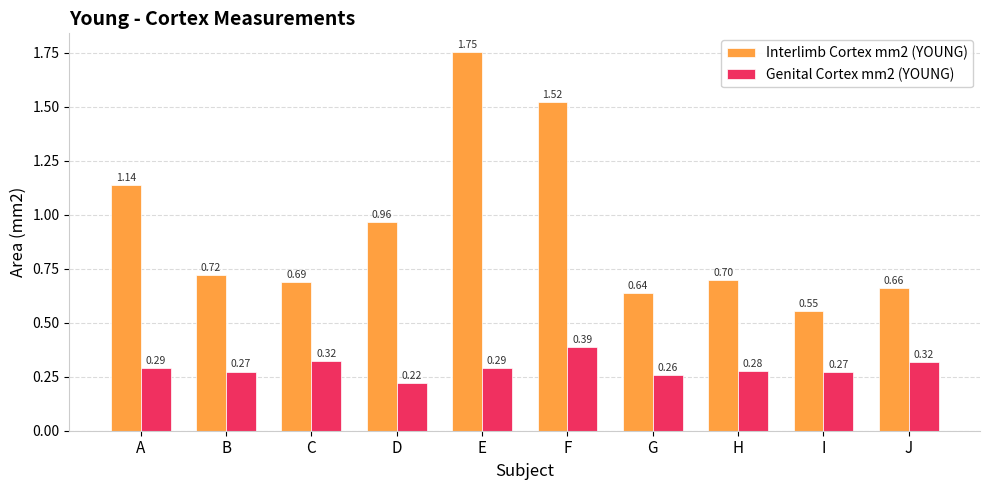

List the labels in order of Interlimb Cortex mm2 (YOUNG) value, largest first.

E, F, A, D, B, H, C, J, G, I